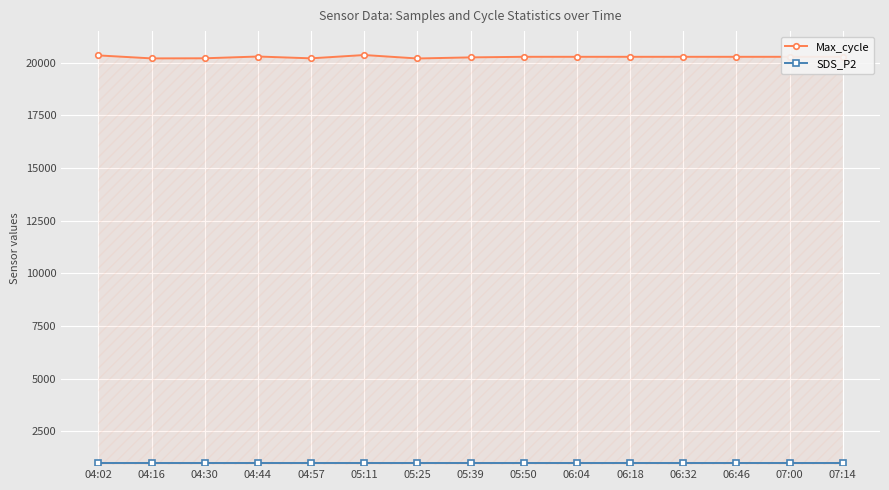

What is the sum of all Max_cycle values?

304050.0